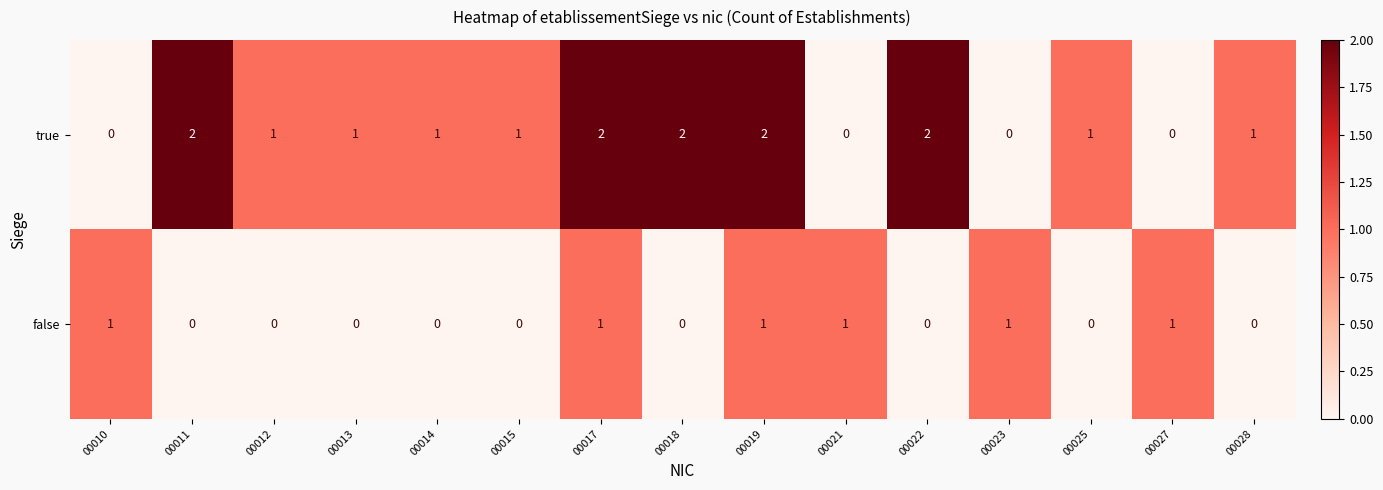

True or false: true has a value of 1 at 00014.

True